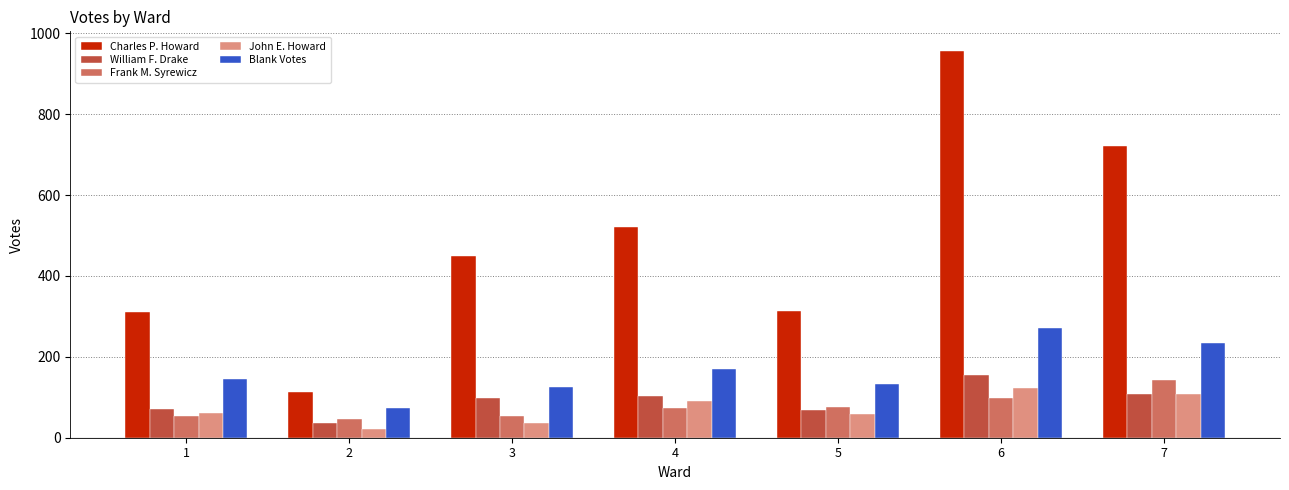

Which category has the lowest value in the Blank Votes series?

2